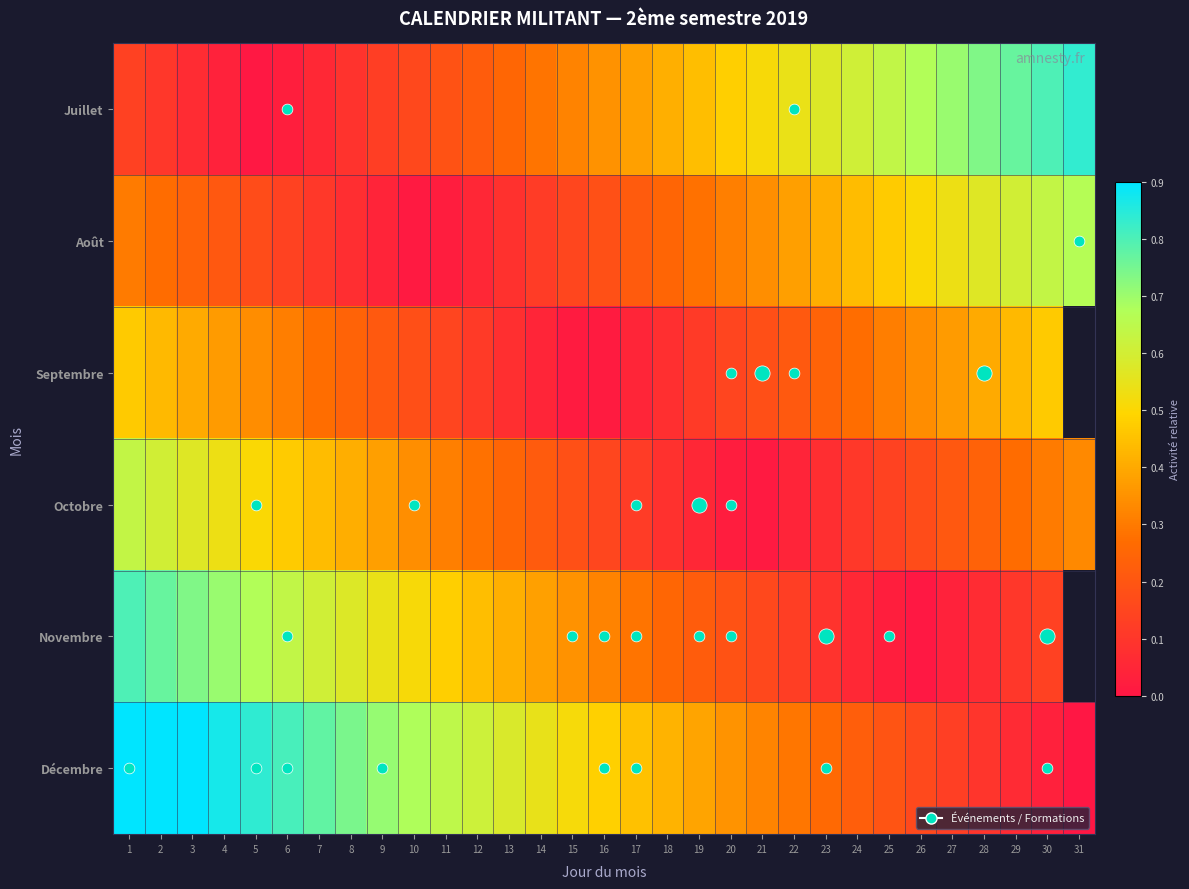

True or false: Août has a value of 0.1 at 17.

False